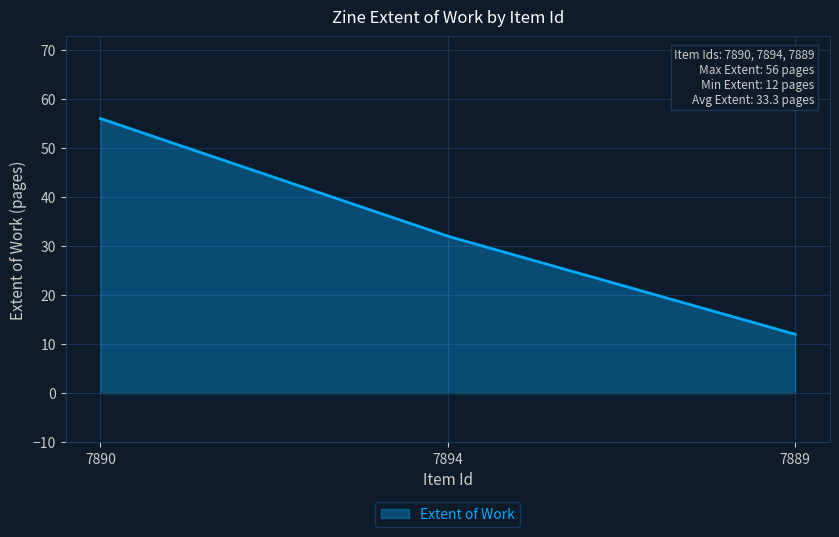

What is the smallest value displayed?

12.0